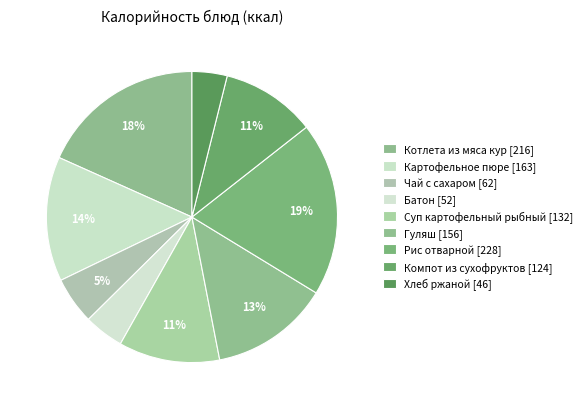

How many slices are in this pie chart?

9